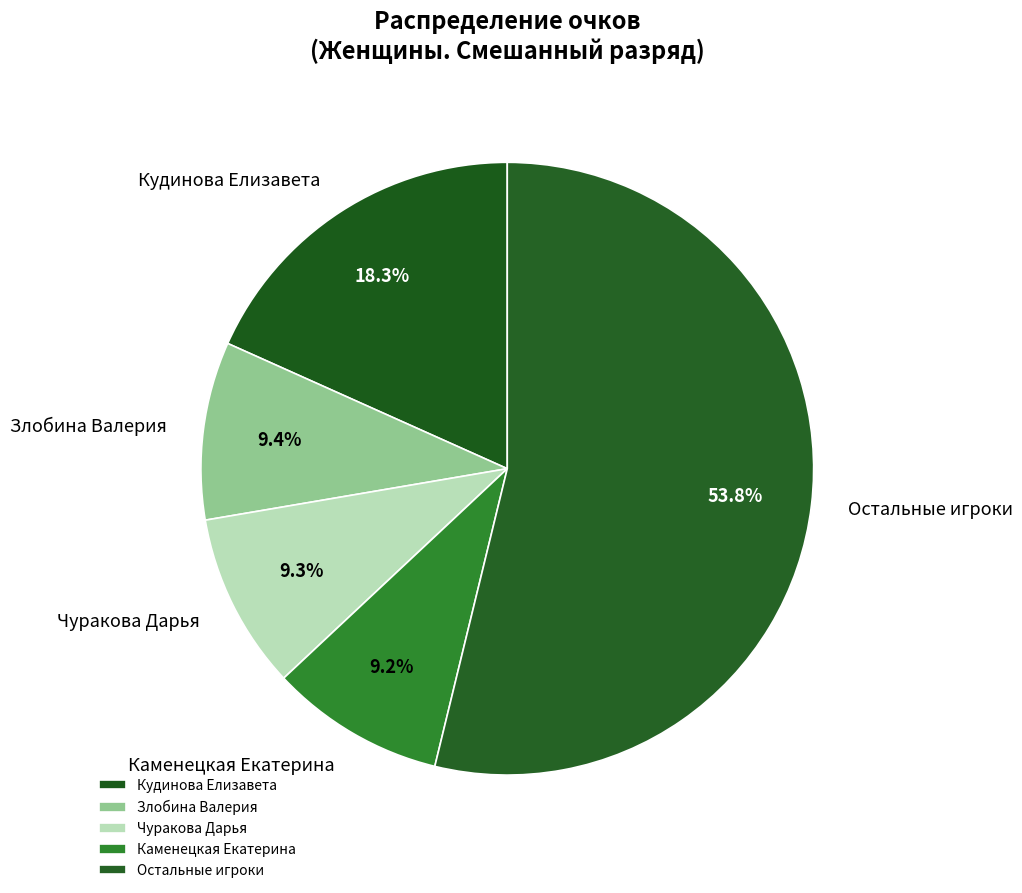

Combined, what portion of the pie is Злобина Валерия and Каменецкая Екатерина?

18.6%